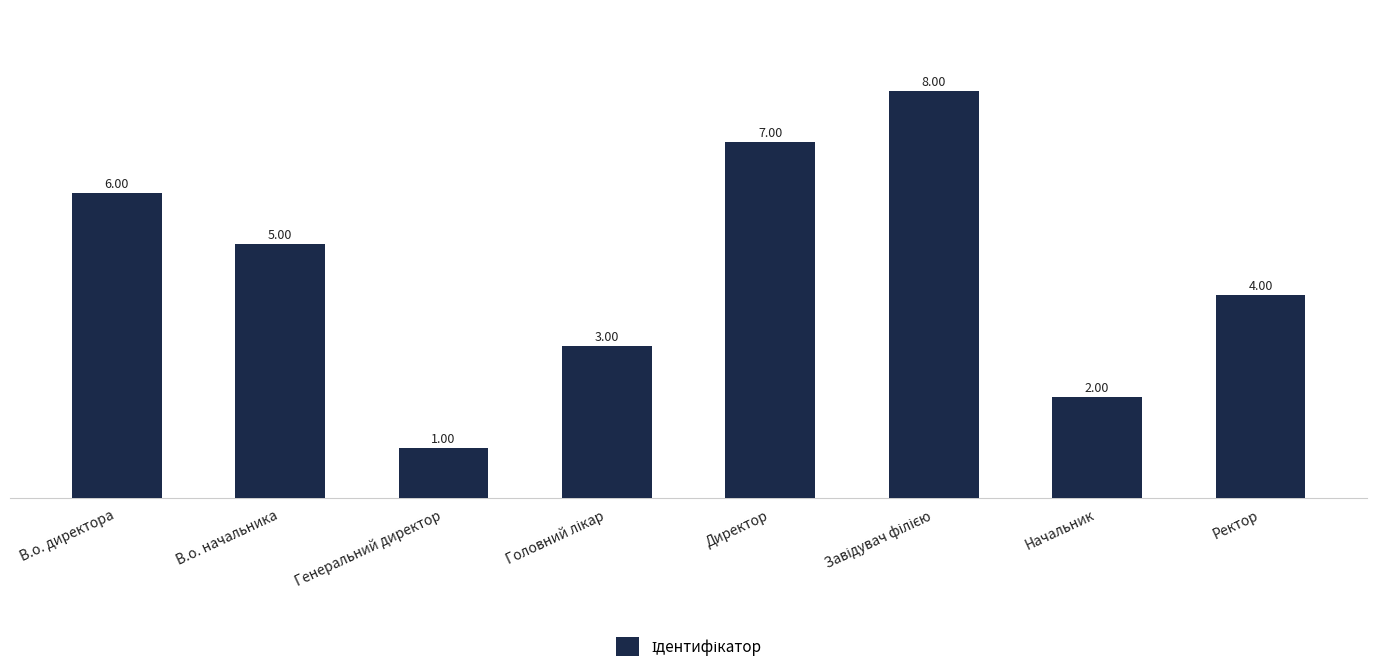

Count the number of data series in this chart.

1